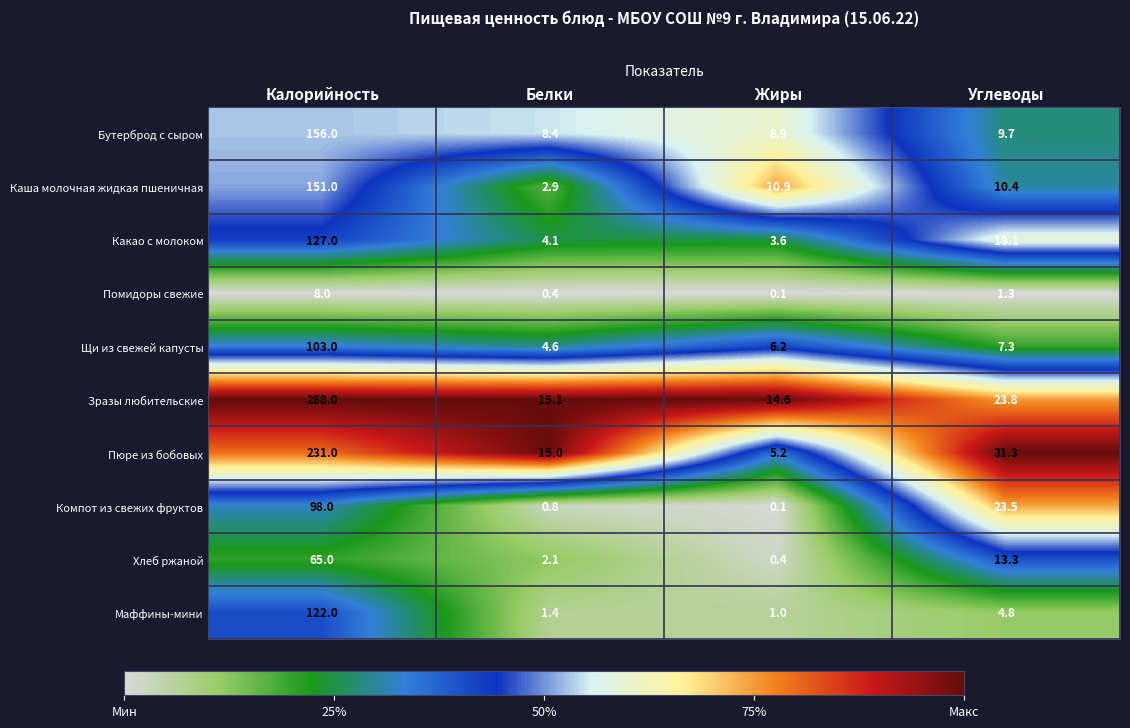

Count the number of categories in the chart.

4